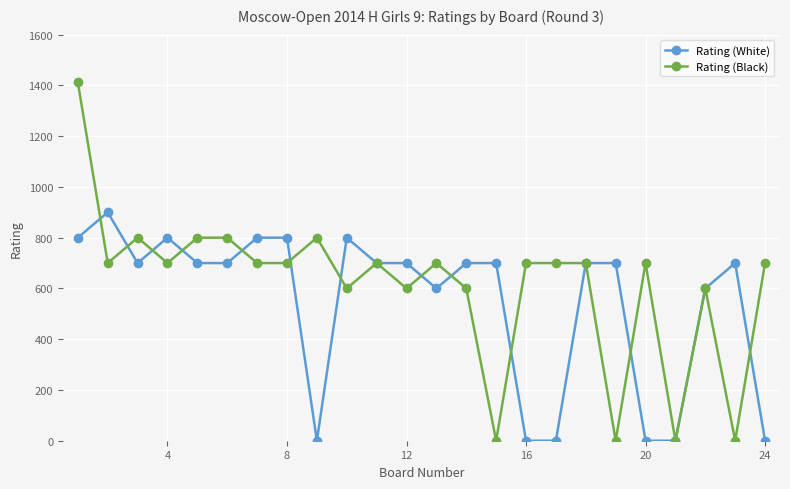

True or false: Rating (White) and Rating (Black) intersect in this chart.

True